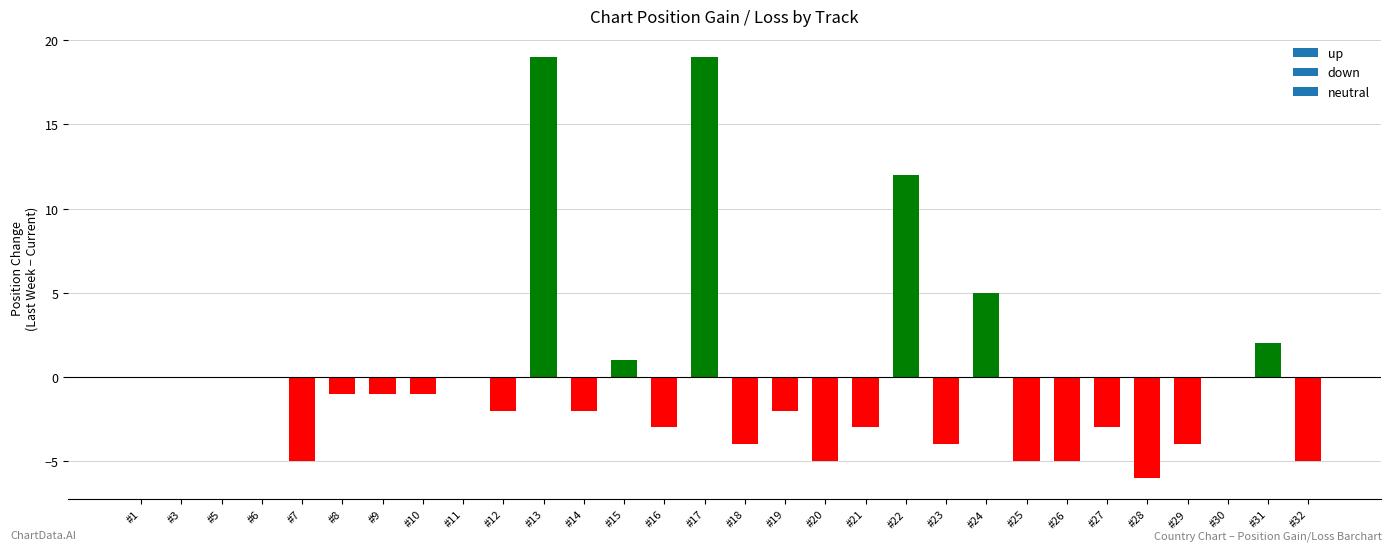

Reading right to left, what are all the values shown in this chart?

#32=-5	#31=2	#30=0	#29=-4	#28=-6	#27=-3	#26=-5	#25=-5	#24=5	#23=-4	#22=12	#21=-3	#20=-5	#19=-2	#18=-4	#17=19	#16=-3	#15=1	#14=-2	#13=19	#12=-2	#11=0	#10=-1	#9=-1	#8=-1	#7=-5	#6=0	#5=0	#3=0	#1=0